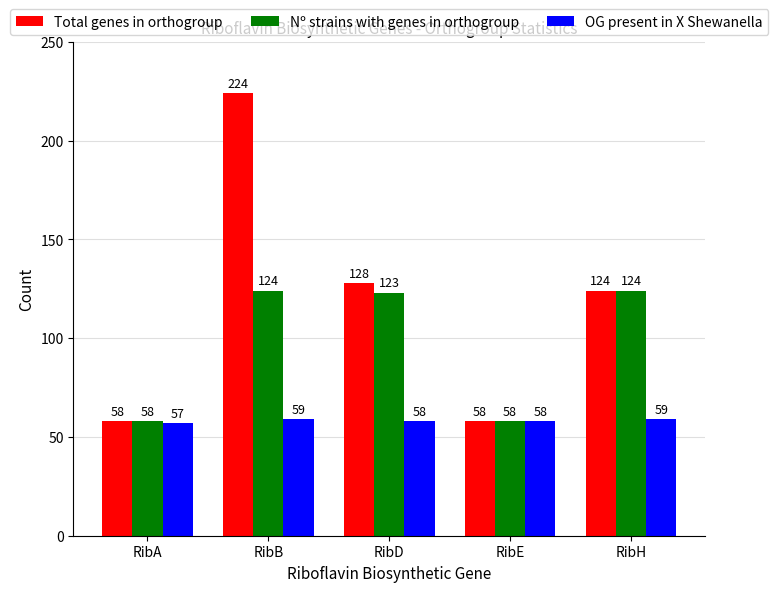

At which category does the chart reach its minimum across all series?

RibA